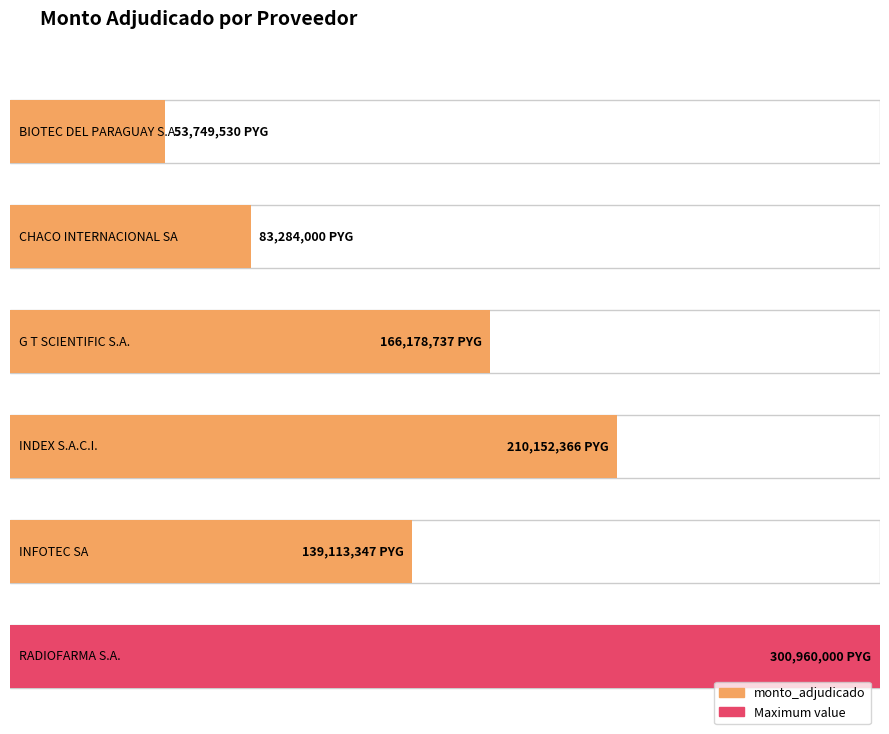

What is the label of the 5th bar from the right?

CHACO INTERNACIONAL SA